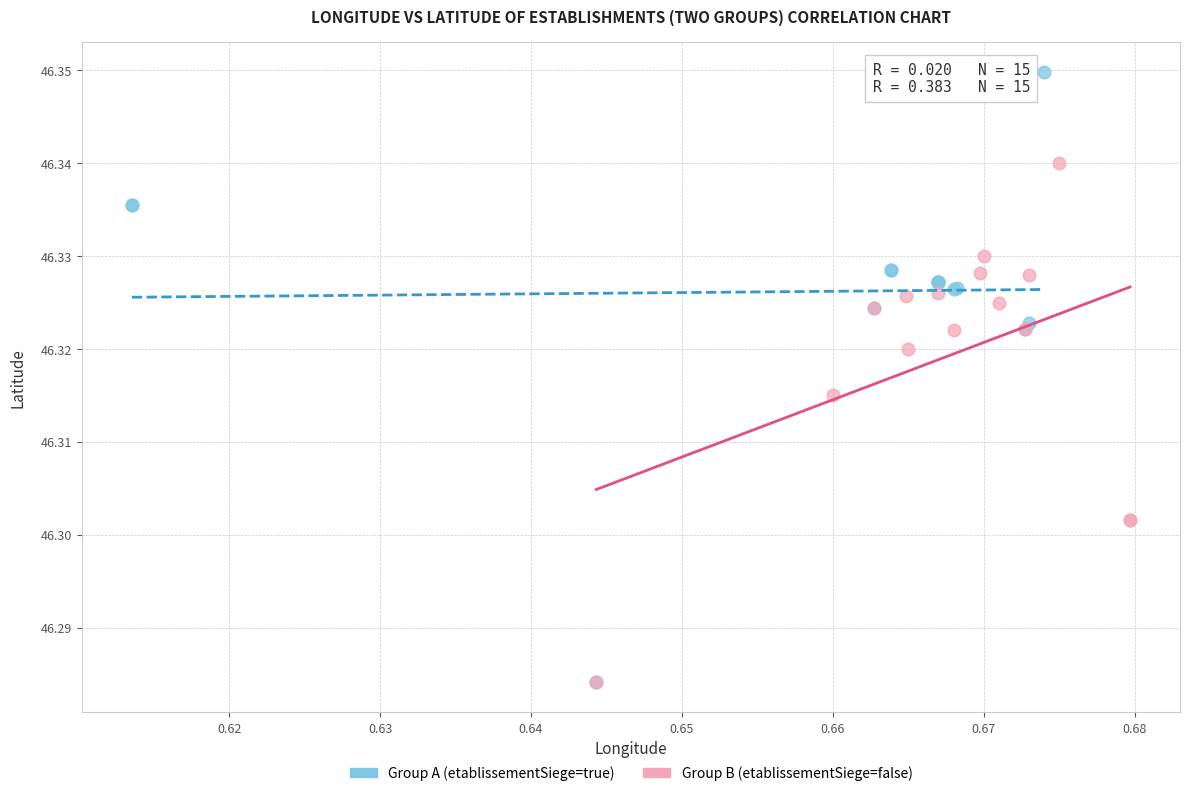

Which series reaches the maximum Y coordinate?

Group A (etablissementSiege=true)